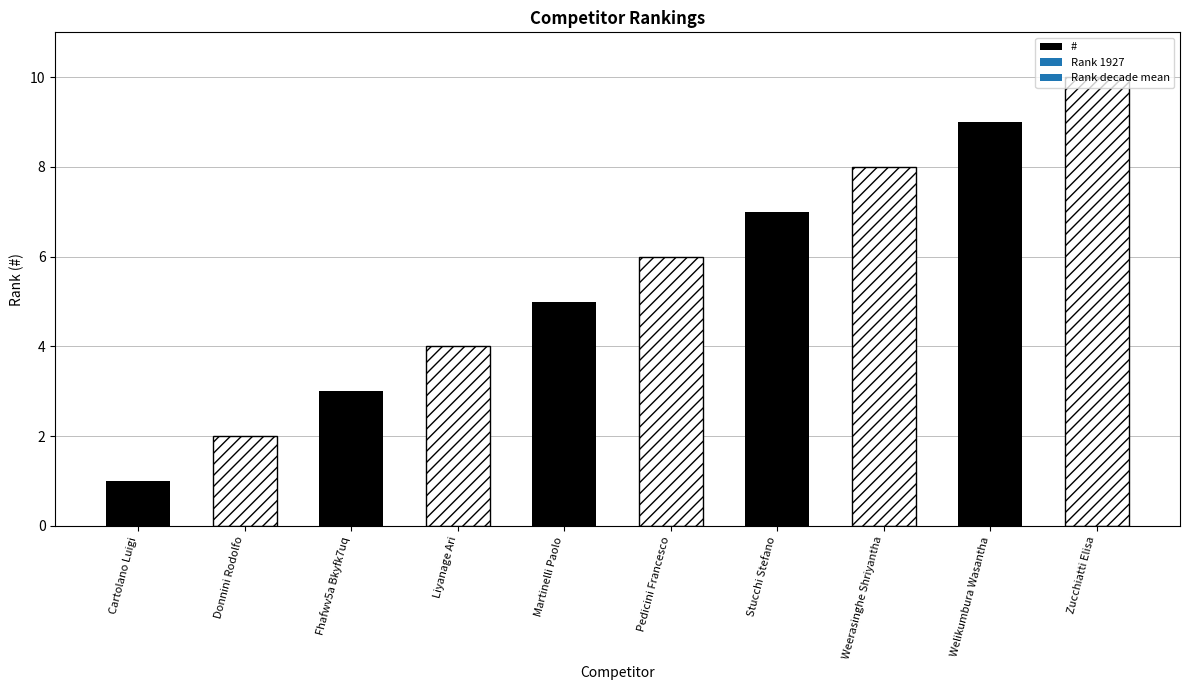

What is the difference between the values at Stucchi Stefano and Liyanage Ari?

3